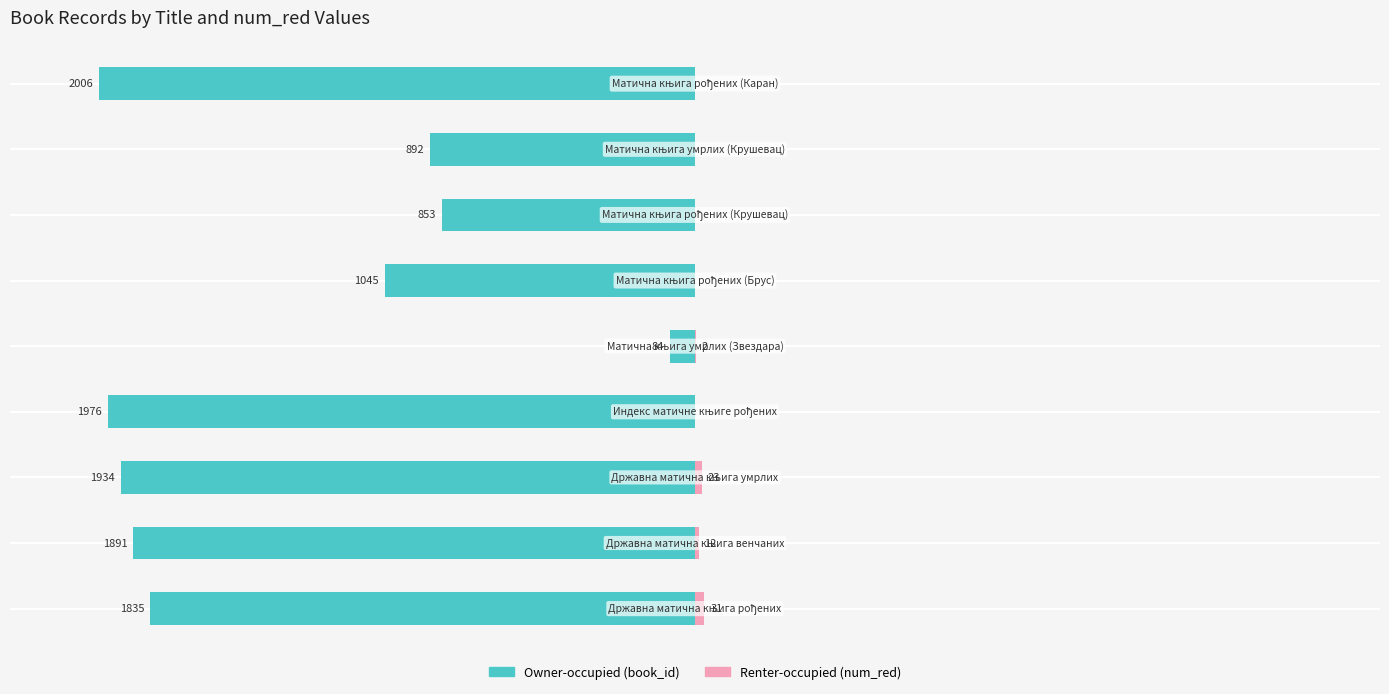

Rank the series at 3000 from highest to lowest value.

Renter-occupied, Owner-occupied